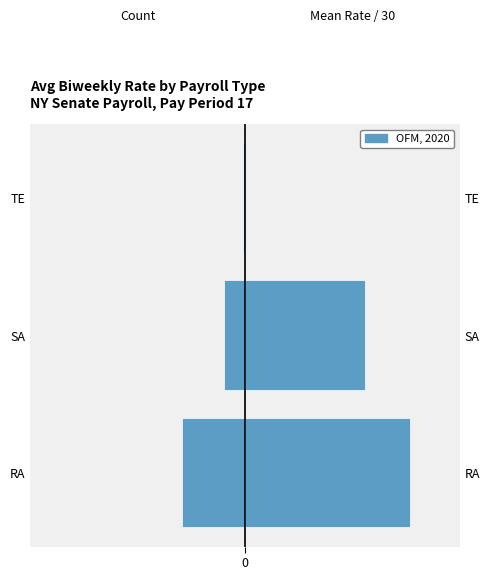

What is the sum of all Mean Rate / 30 (right) values?

136.1